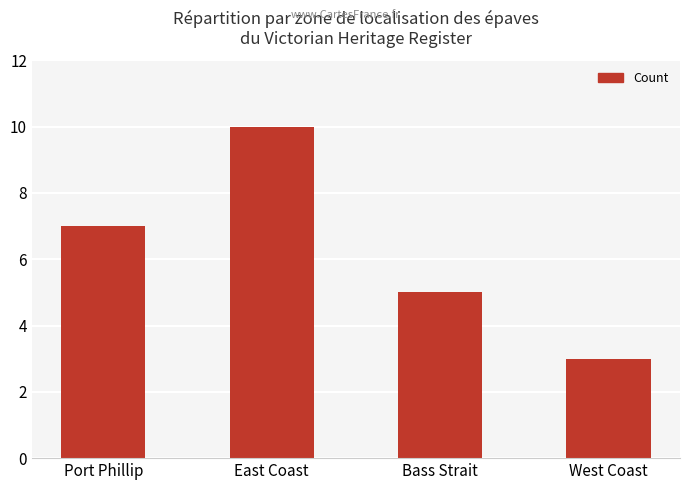

What is the ratio of the value at East Coast to the value at Bass Strait?

2.0